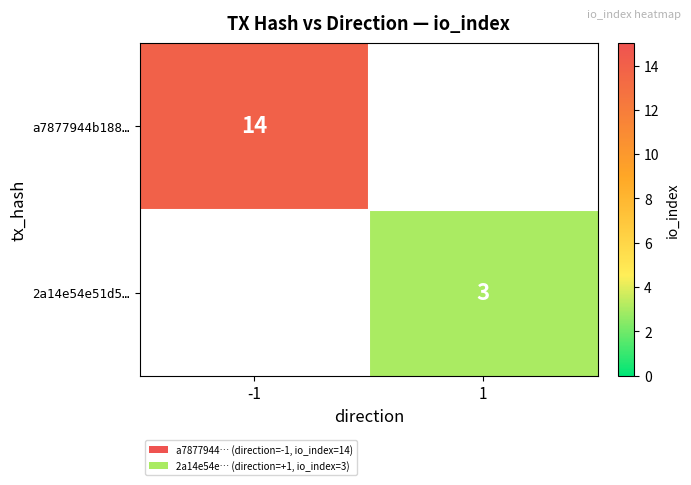

Is it true that a7877944b188… equals 8 at -1?

False